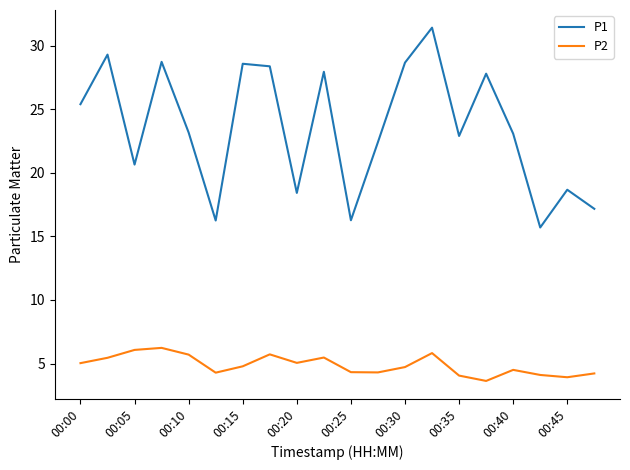

How many lines are shown in the chart?

2